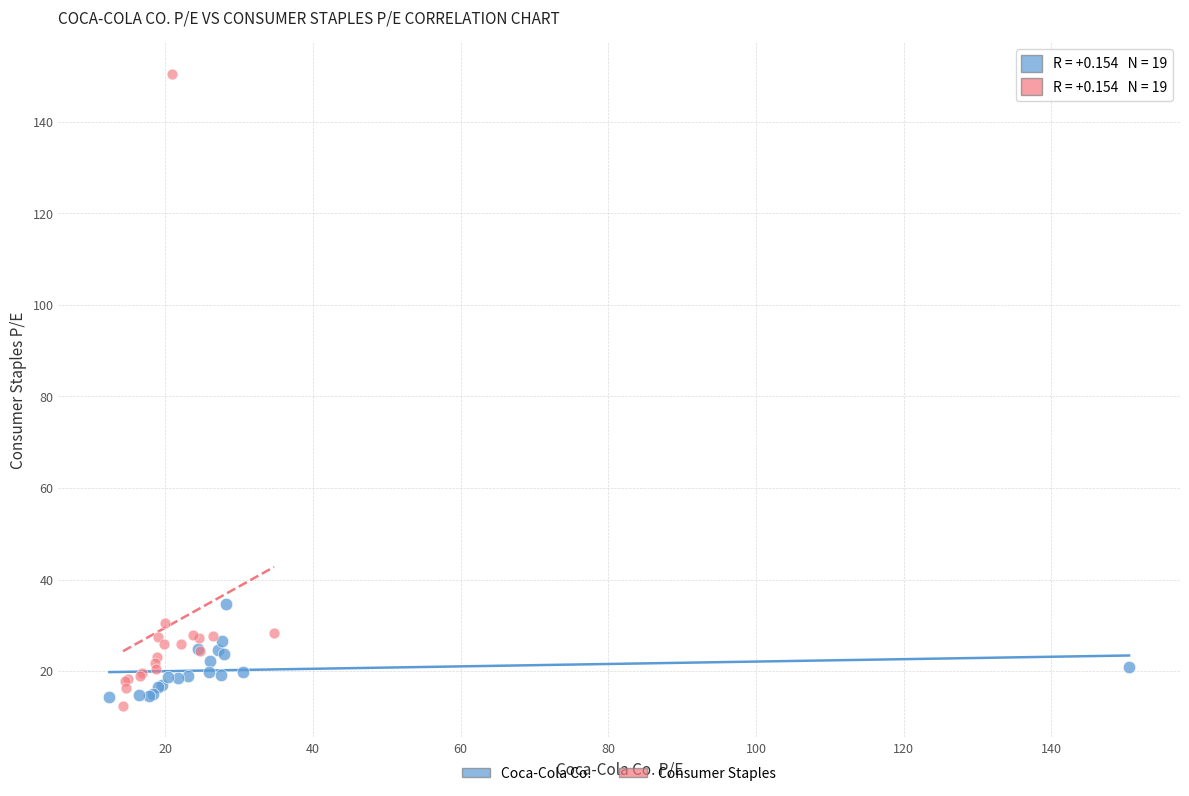

Which series has the largest Y range (max minus min)?

Consumer Staples